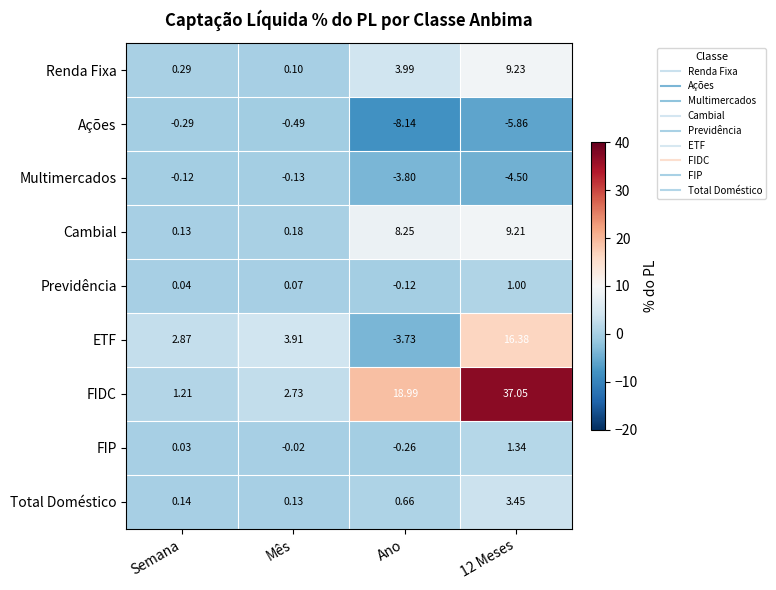

Rank the series by their maximum value, from highest to lowest.

FIDC, ETF, Renda Fixa, Cambial, Total Doméstico, FIP, Previdência, Multimercados, Ações